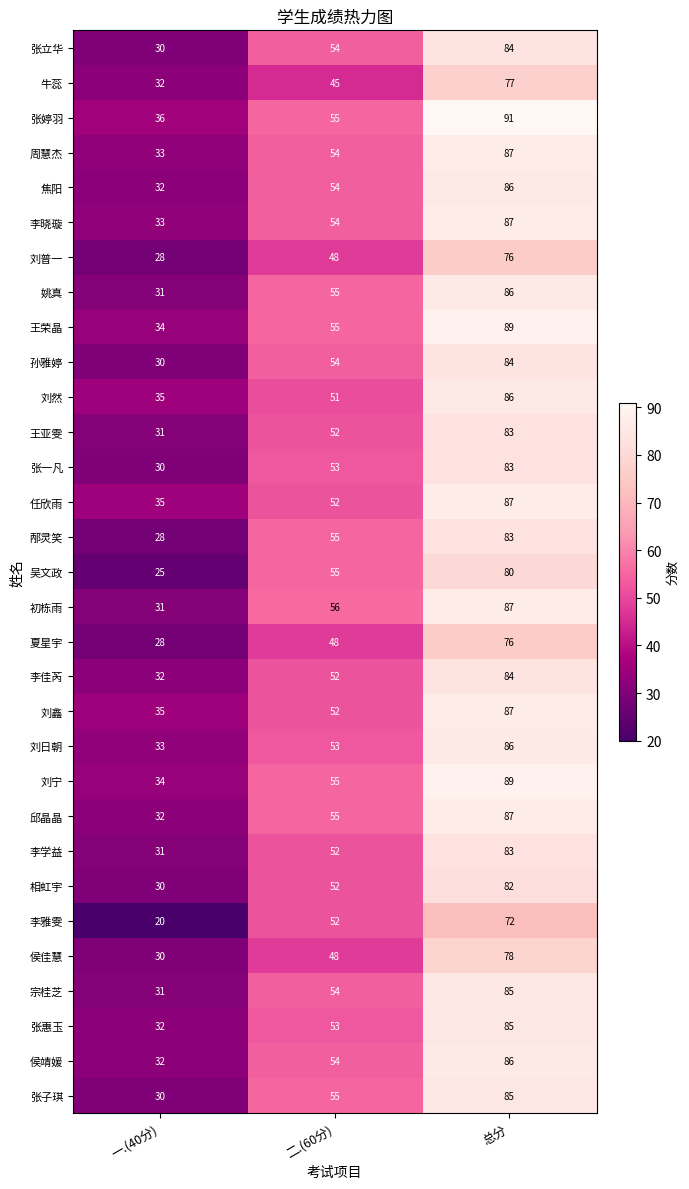

What is the sum of the 李晓璇 values at 一.(40分) and 二.(60分)?

87